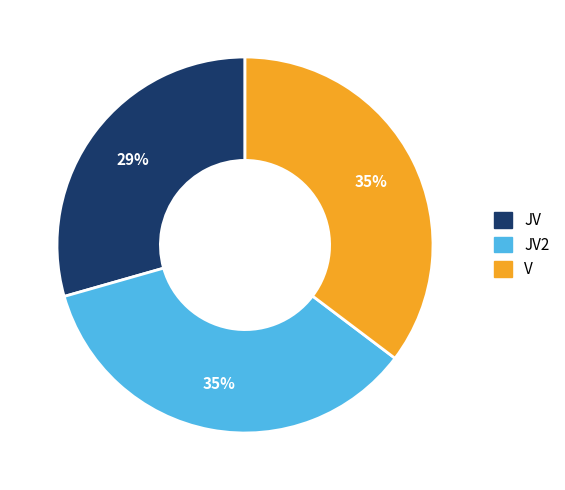

How many slices are in this pie chart?

3